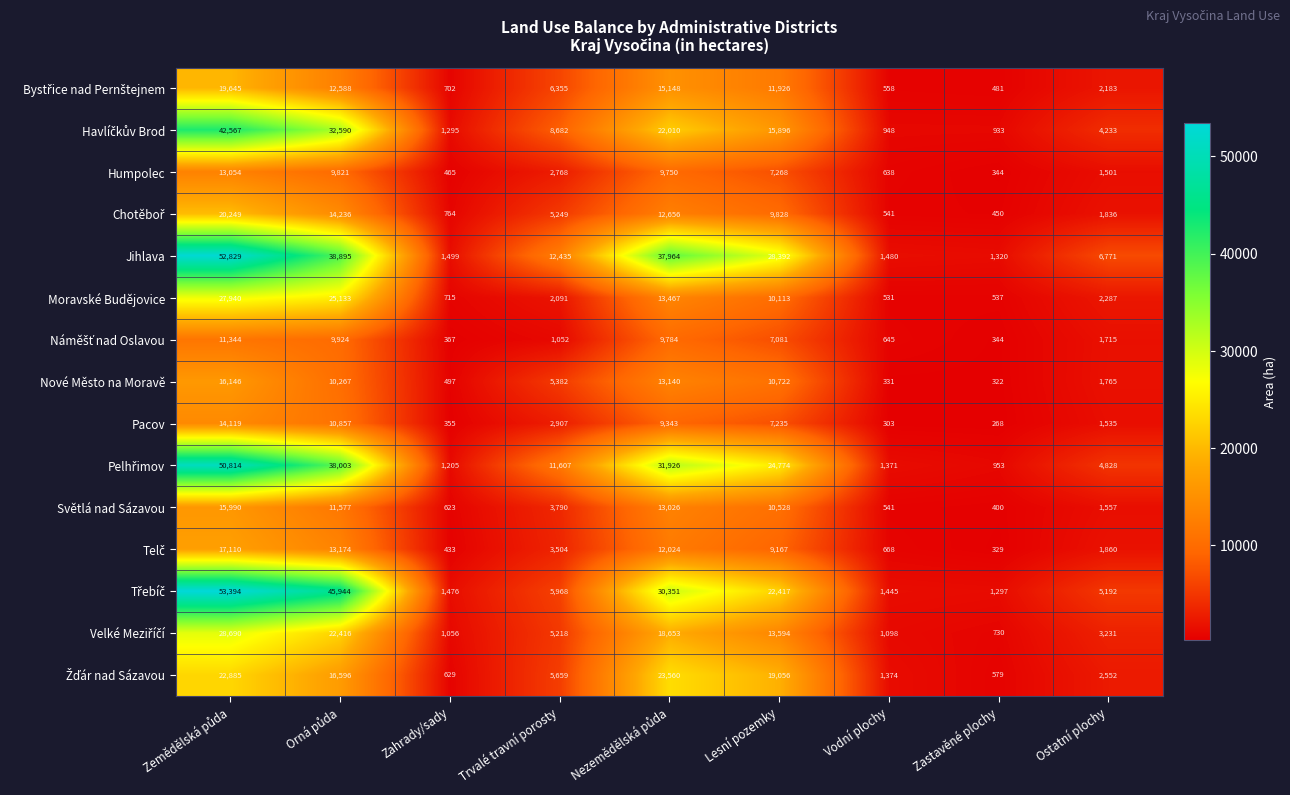

What is the difference between the highest and lowest values at Ostatní plochy?

5270